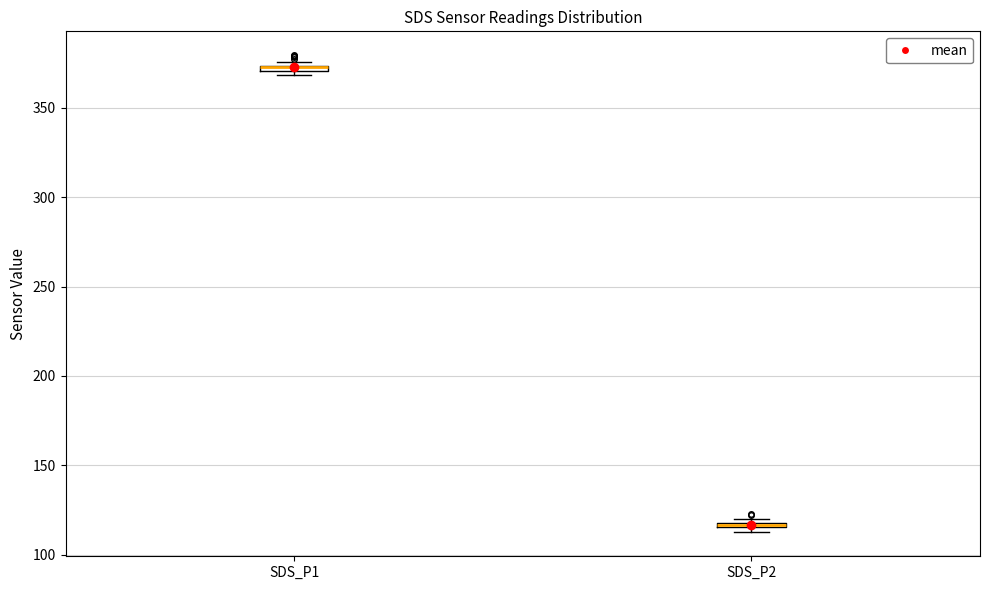

Where is the lower edge of the box for SDS_P2 on the y-axis? The values are not printed on the chart, so give them approximately, as read against the axis.

115